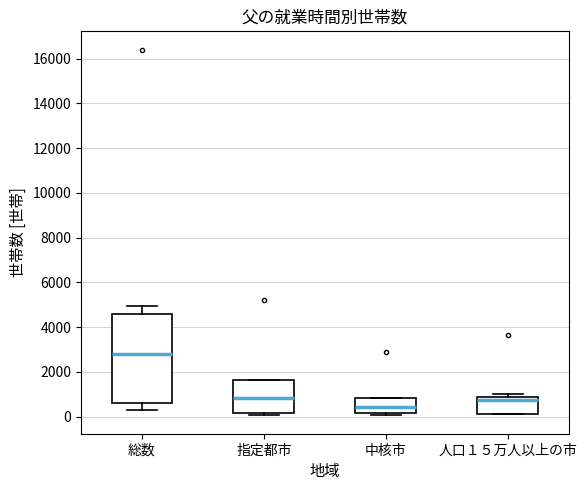

Where does the median line of the box for 総数 sit on the y-axis? The values are not printed on the chart, so give them approximately, as read against the axis.

2800